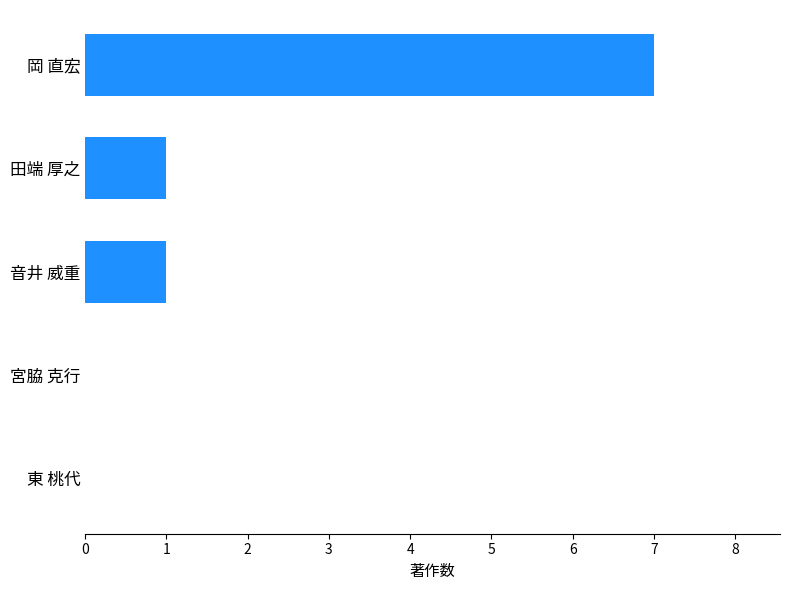

How many categories are shown in the chart?

5